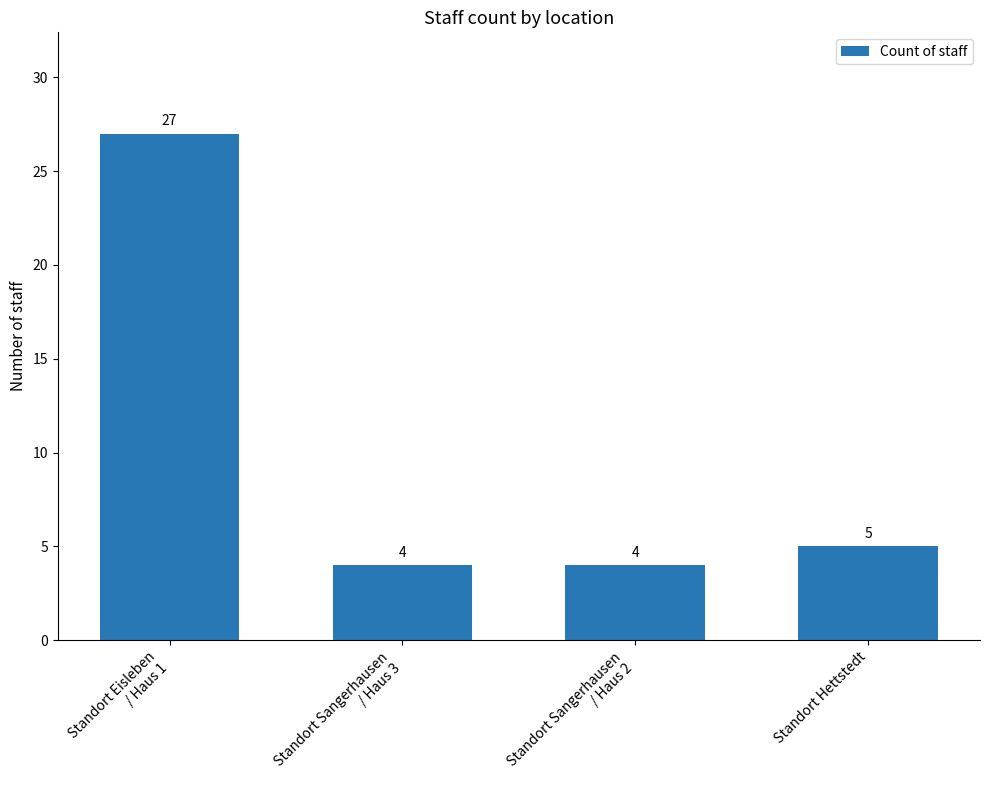

True or false: the data shows 42 at Standort Eisleben
/ Haus 1.

False